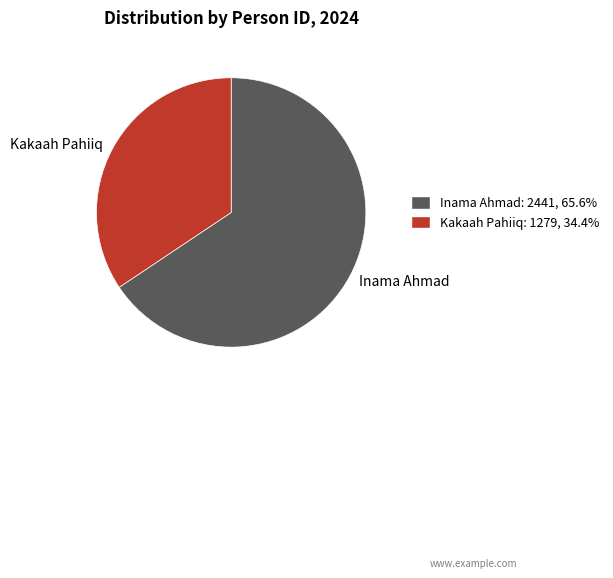

What is the smallest slice in the pie chart?

Kakaah Pahiiq